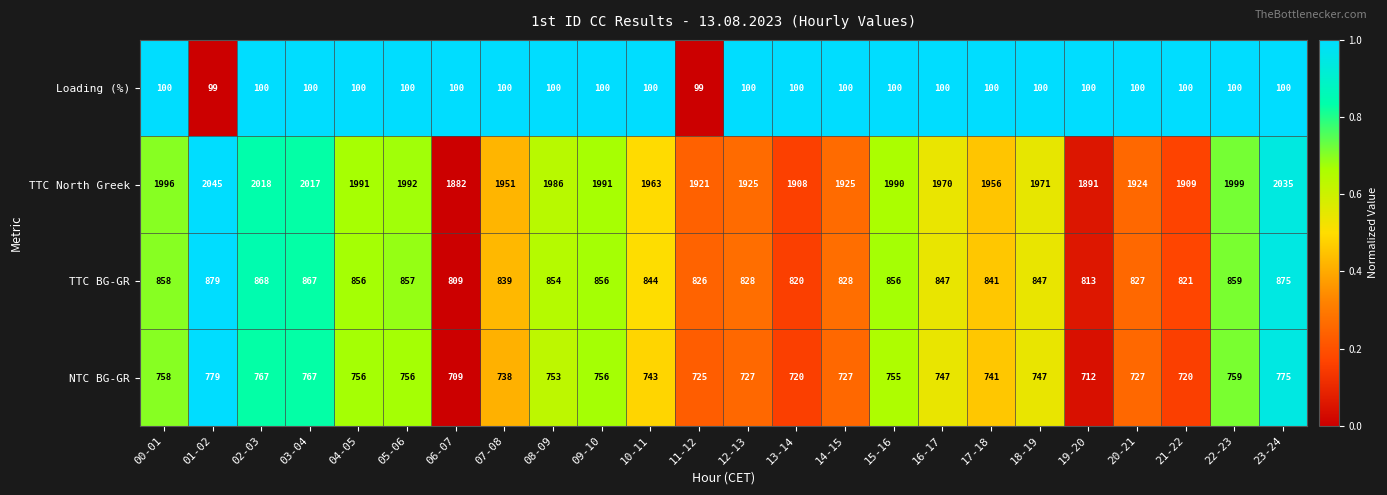

What is the total value across all series at 03-04?

3751